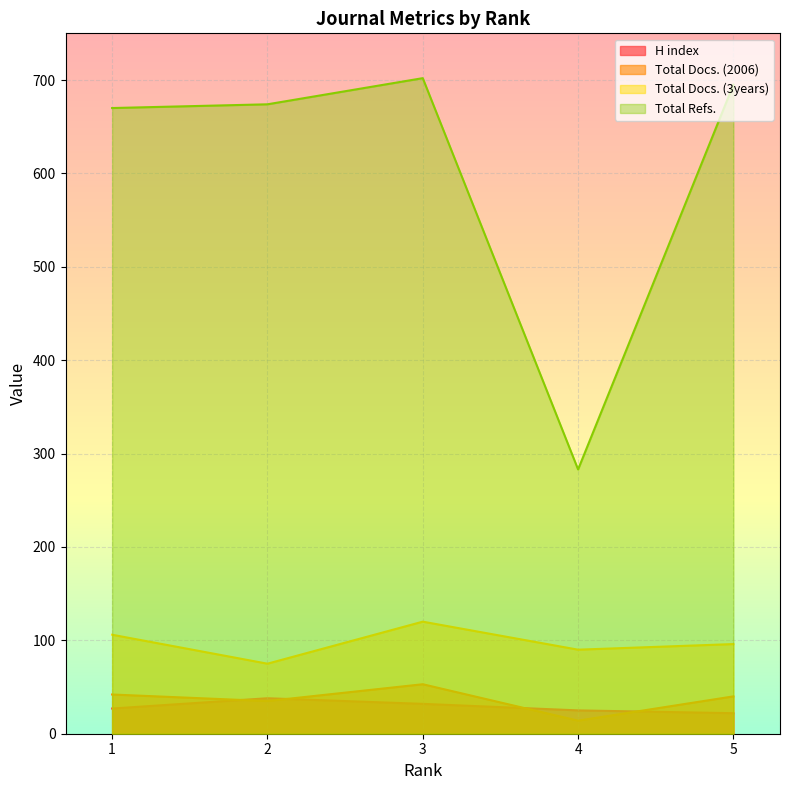

What is the highest value of the Total Docs. (2006) series?

53